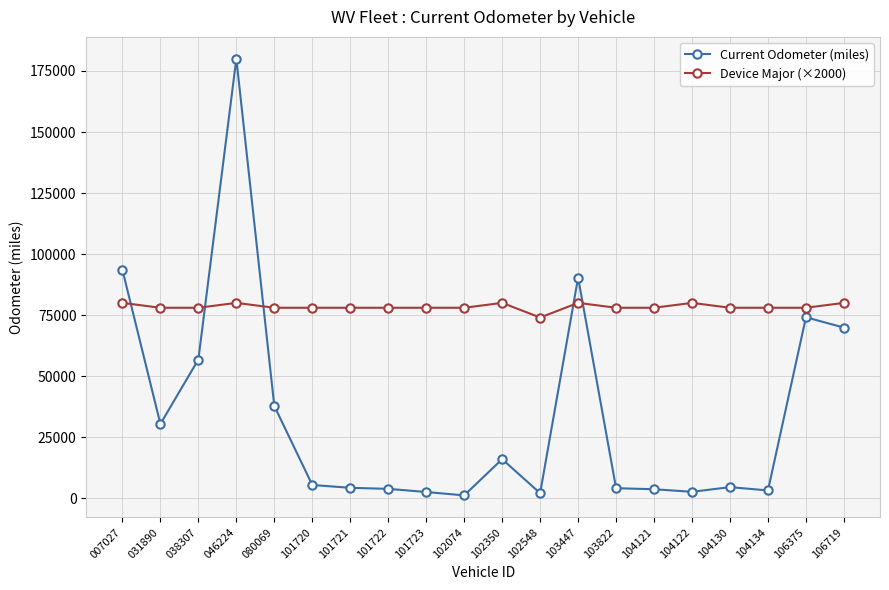

The value of Device Major (×2000) at 103822 is 36970.9. True or false?

False